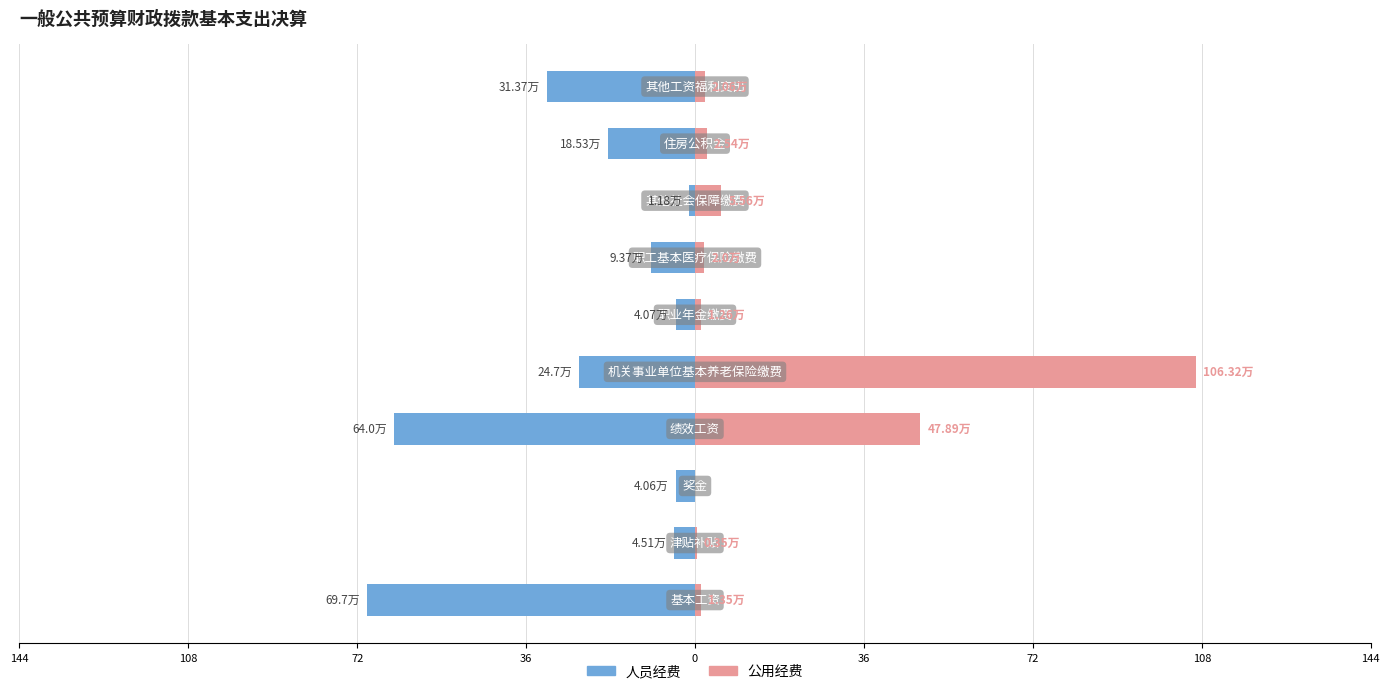

True or false: 人员经费 has a value of -39.9 at 36.

False